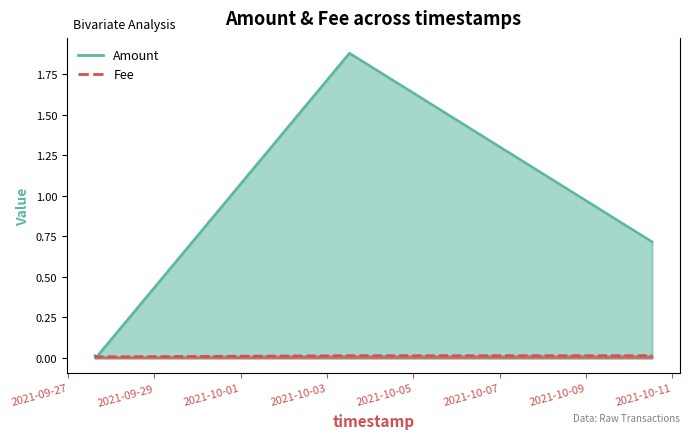

Which series has the widest spread of values?

Amount